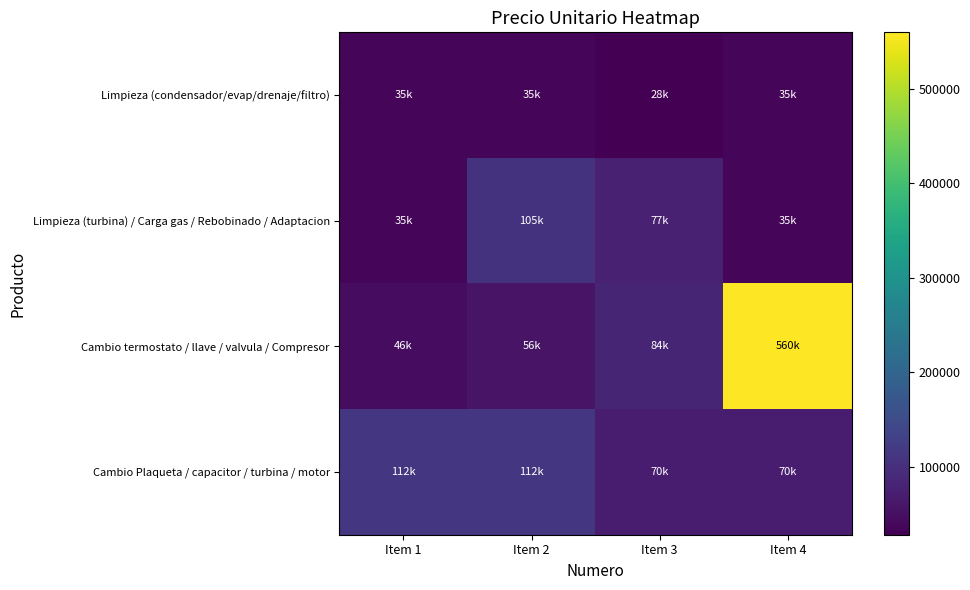

Which has a higher value, Item 3 or Item 2?

Item 2